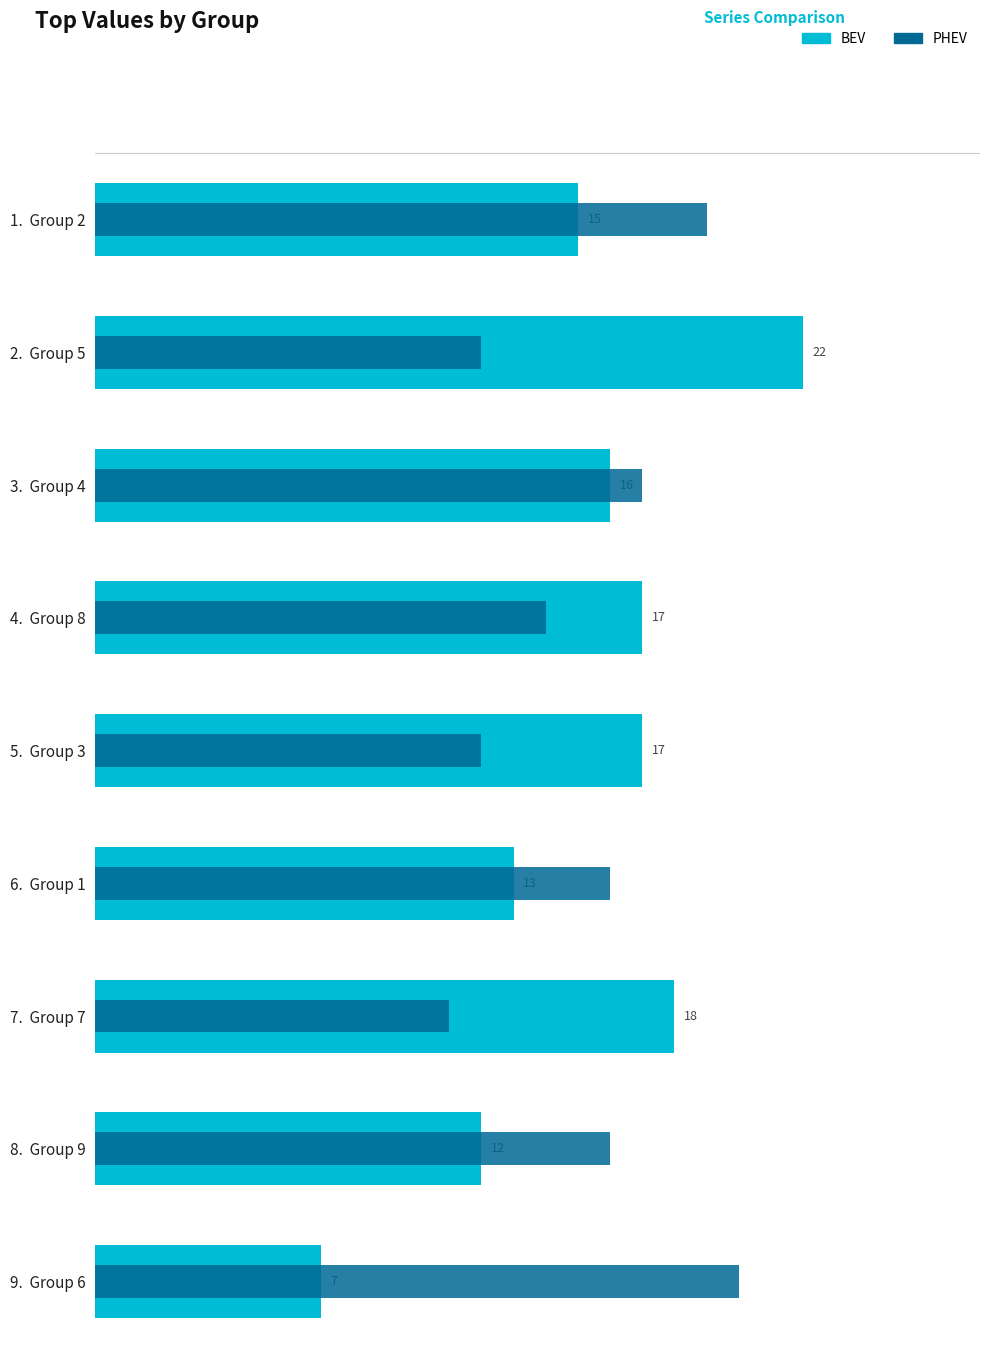

How many distinct data groups are displayed?

2